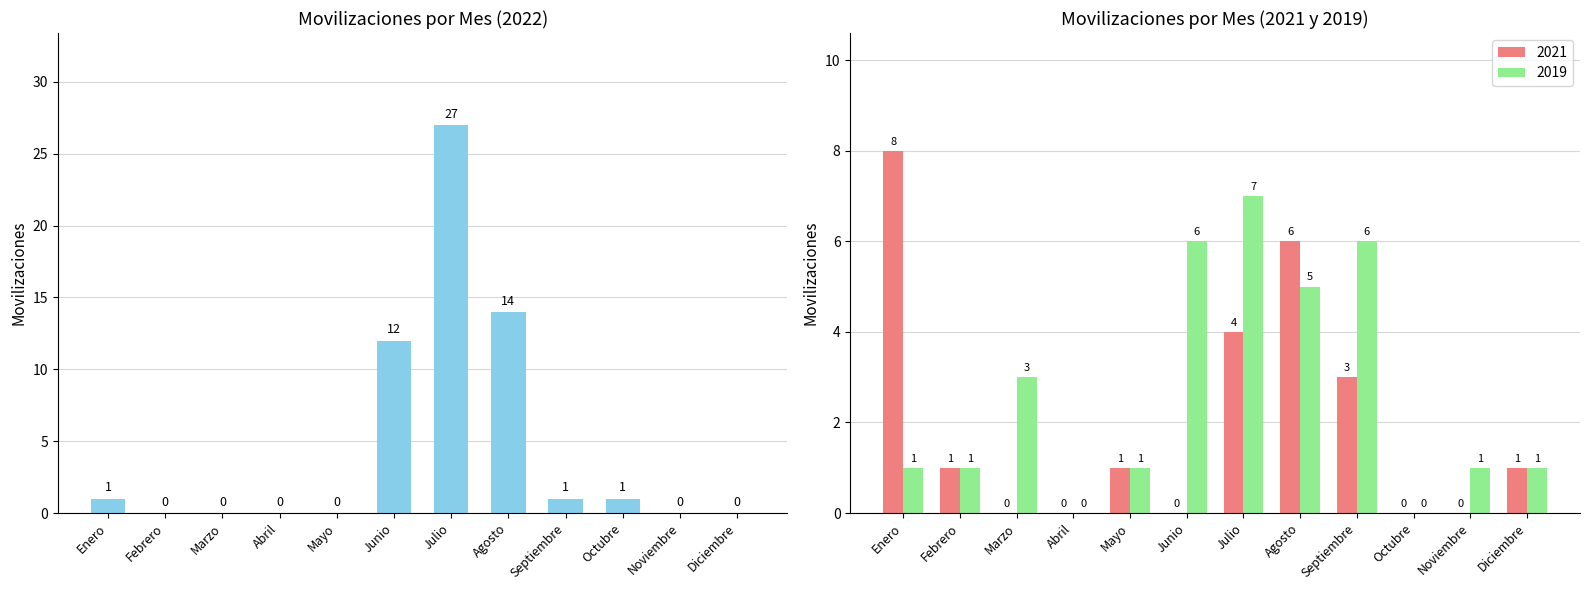

What is the total value across all series at Noviembre?

1